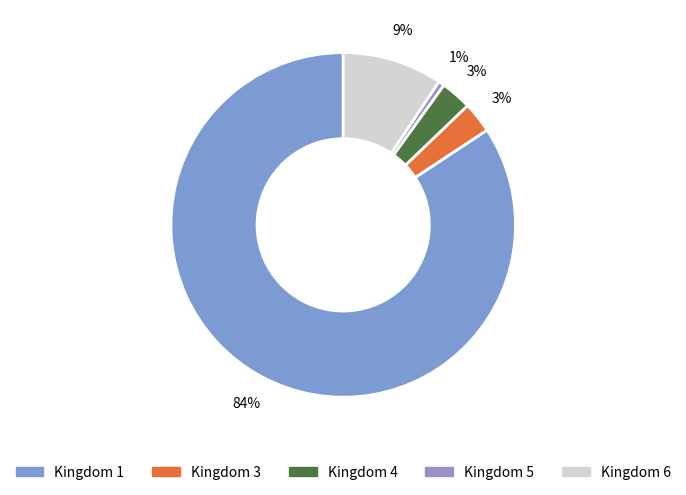

Count the number of slices in the pie.

5